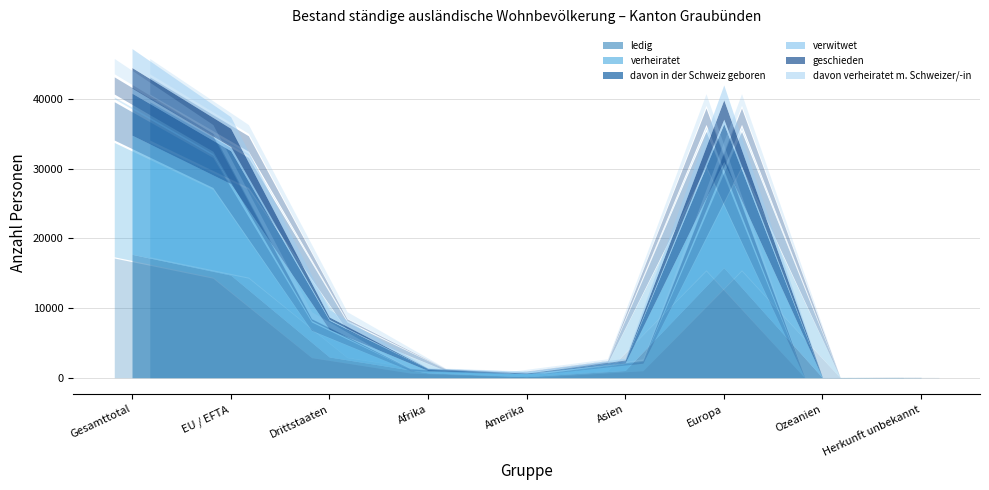

Reading left to right, extract all data points from this chart.

ledig: 17693	14718	2975	697	152	1037	15783	2	22
verheiratet: 17083	13118	3965	329	430	1086	15199	24	15
davon in der Schweiz geboren: 6024	4726	1298	259	14	320	5425	0	6
verwitwet: 707	577	130	8	12	28	659	0	0
geschieden: 2966	2626	340	48	55	69	2791	2	1
davon verheiratet m. Schweizer/-in: 2726	1665	1061	72	245	258	2134	16	1